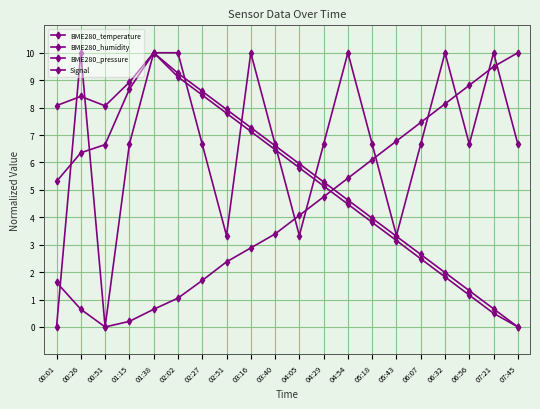

How many lines are shown in the chart?

4